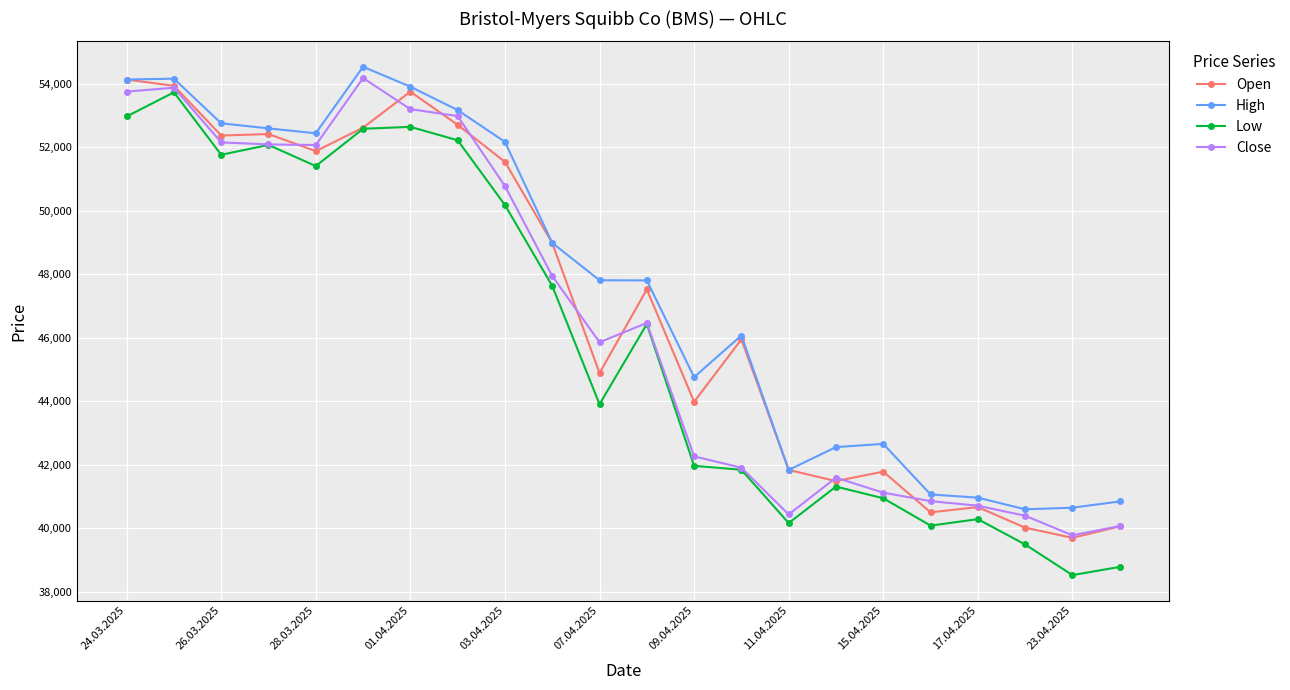

How many lines are shown in the chart?

4